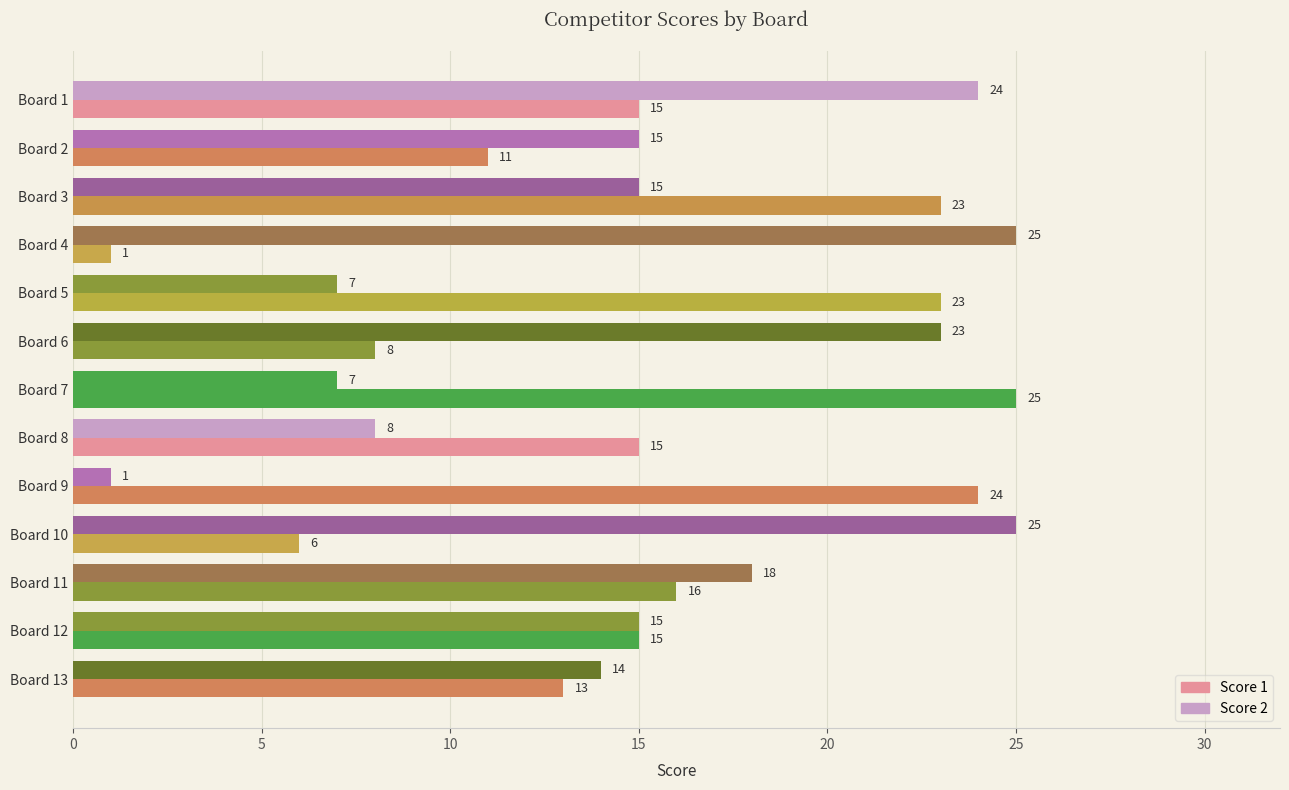

How many data points in Score 1 are less than 15?

5